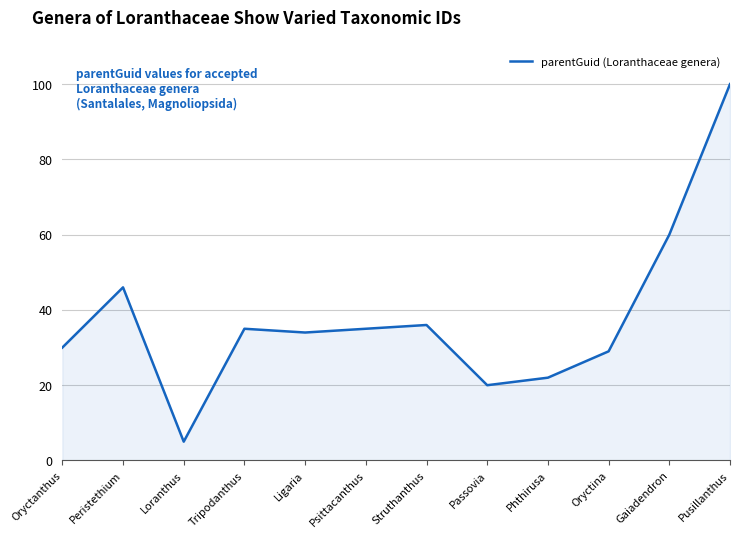

What is the difference between the maximum and minimum values?

95